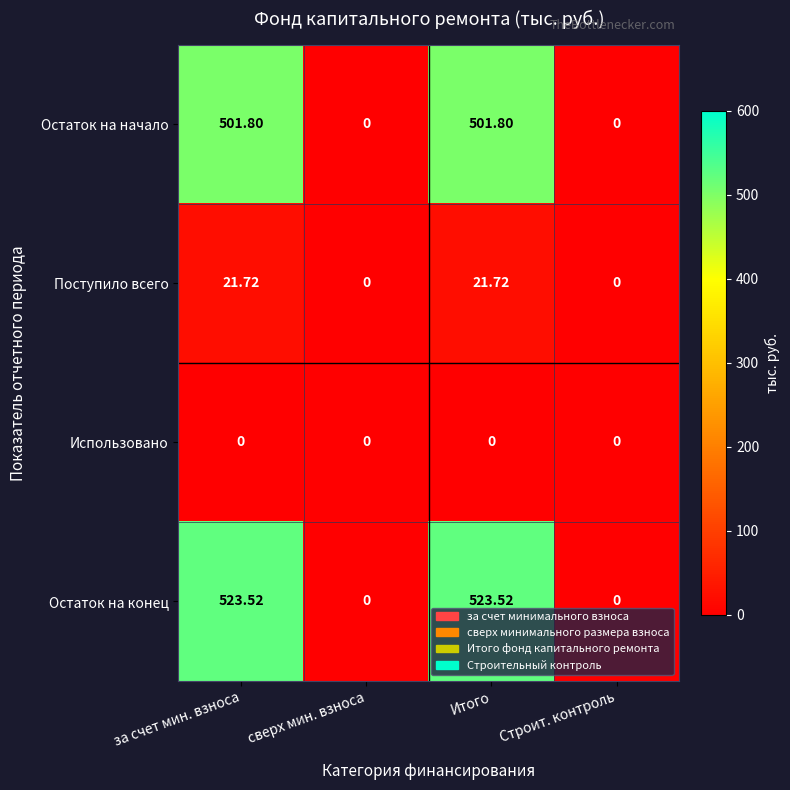

Which series changed the most between за счет мин. взноса and Строит. контроль?

Остаток на конец